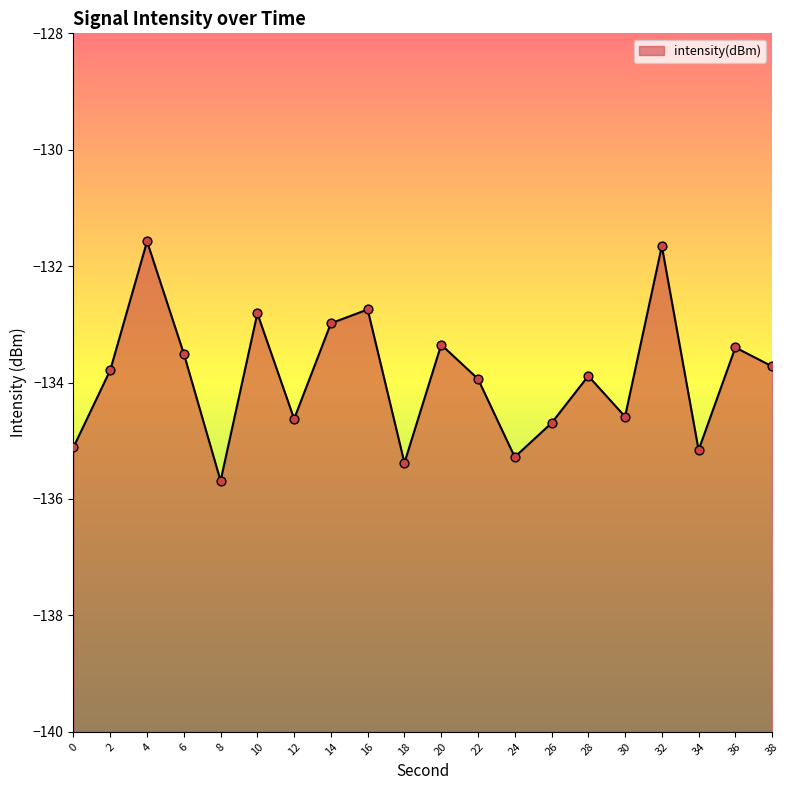

What is the change in value from 26 to 34?

-0.5